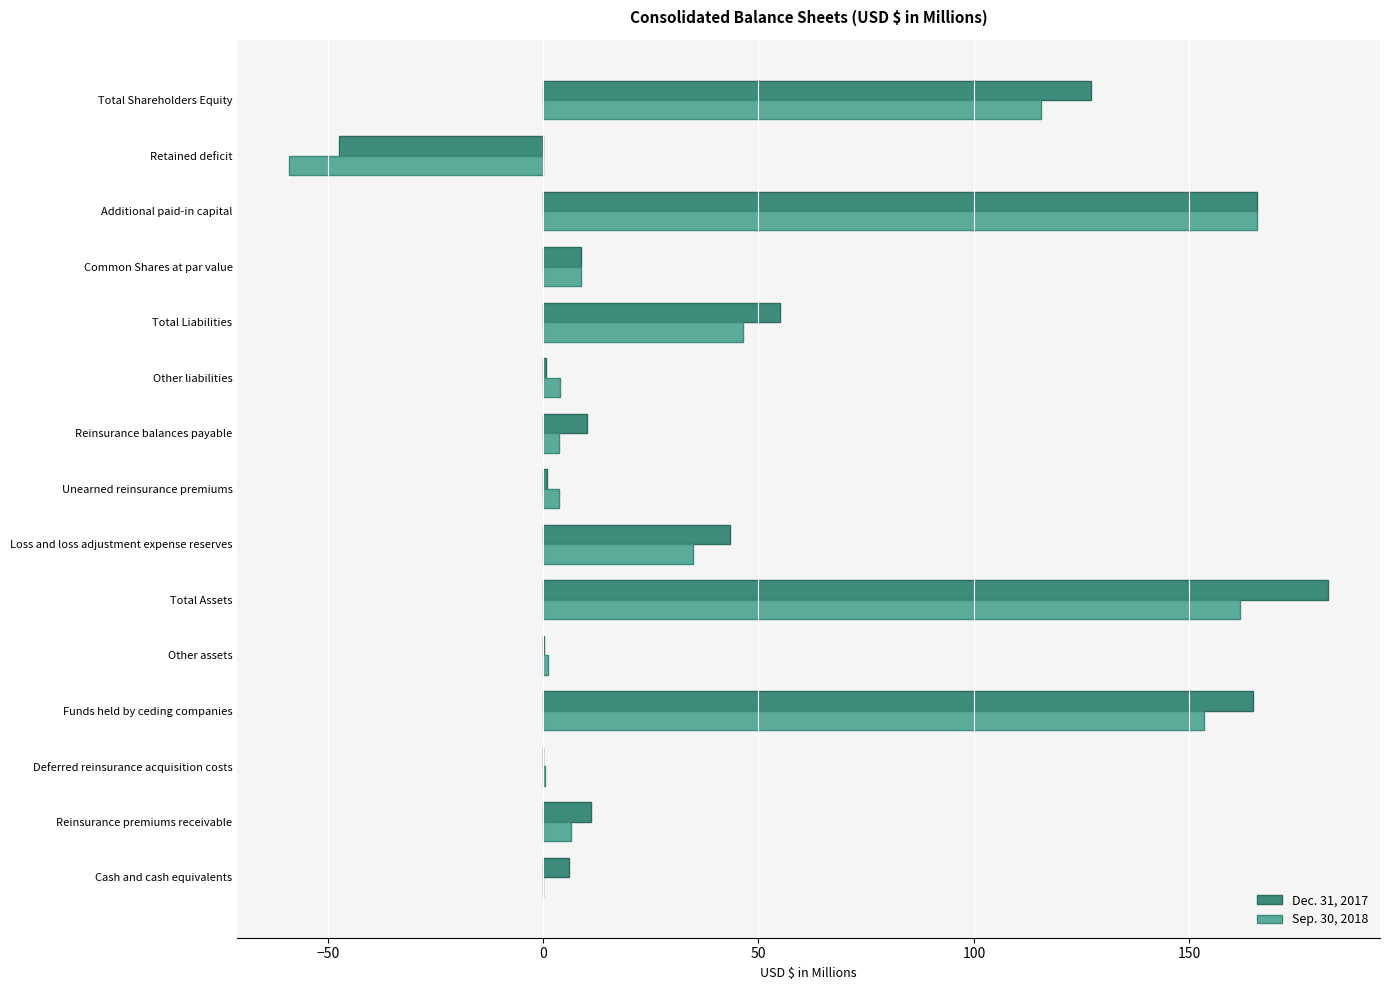

Is it true that Dec. 31, 2017 equals 6.0 at Cash and cash equivalents?

True